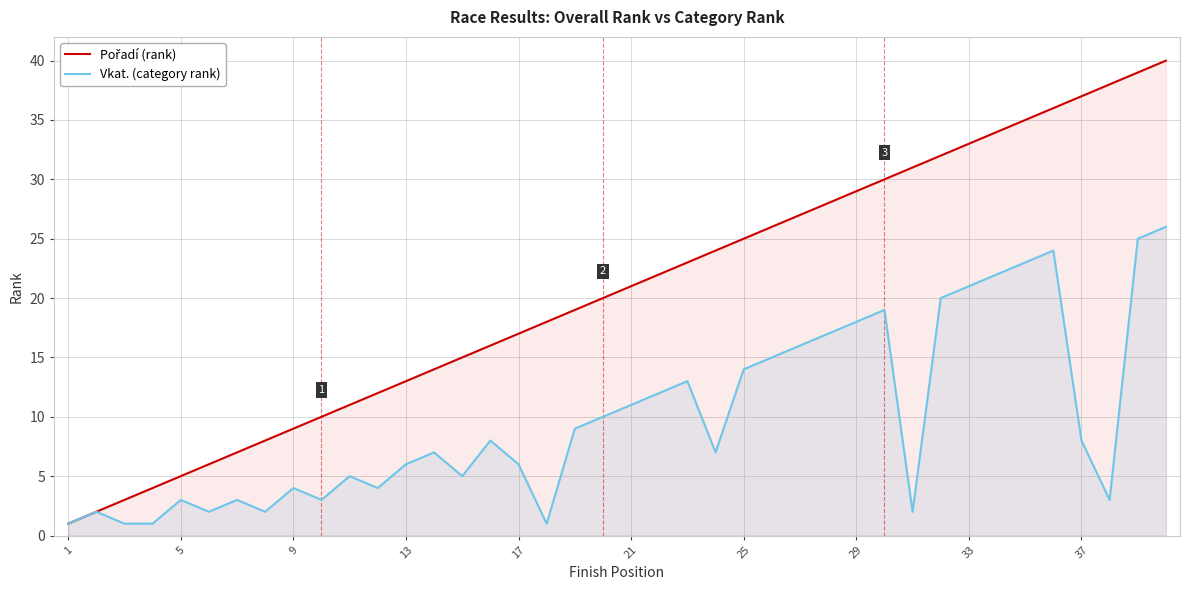

True or false: Vkat. (category rank) and Pořadí (rank) intersect in this chart.

False